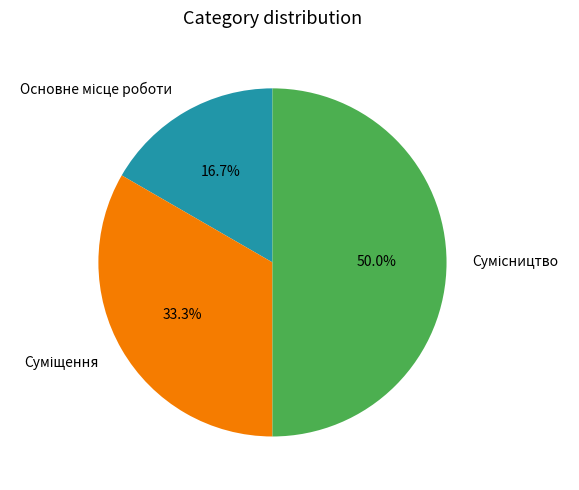

How many slices are in this pie chart?

3